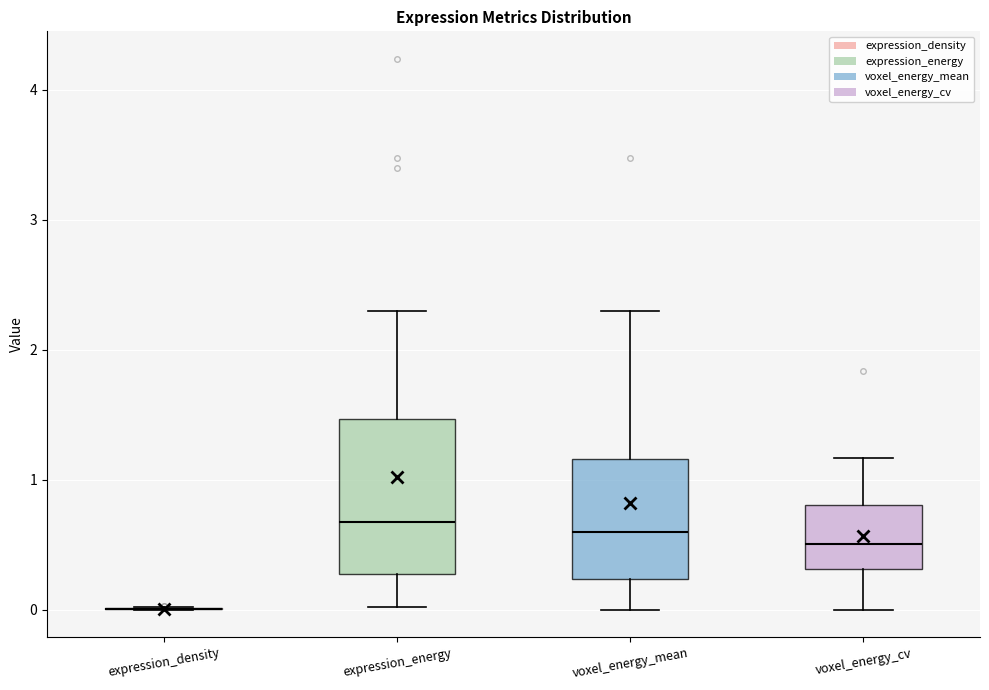

Reading left to right, transcribe this box plot: for each box, give where its median line is, the range the box spans, and where its two whiskers end, as read against the y-axis. The values are not printed on the chart, so give them approximately, as read against the axis.

expression_density: box collapsed to a line at 0.0, whiskers 0.0 to 0.0
expression_energy: median 0.7, box 0.3 to 1.5, whiskers 0.0 to 2.3
voxel_energy_mean: median 0.6, box 0.2 to 1.2, whiskers 0.0 to 2.3
voxel_energy_cv: median 0.5, box 0.3 to 0.8, whiskers 0.0 to 1.2